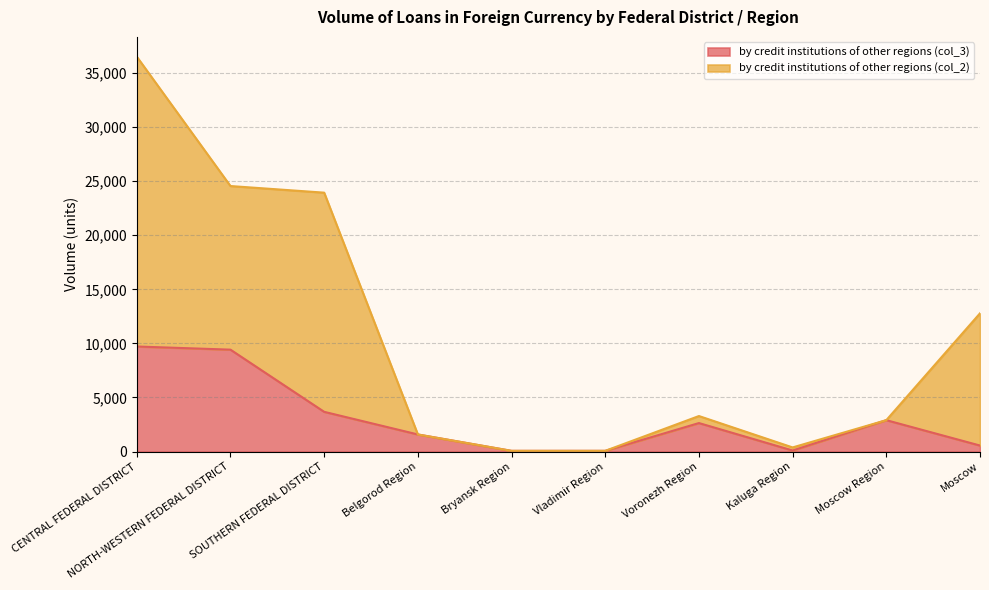

What is the average value of the by credit institutions of other regions (col_3) series?

3069